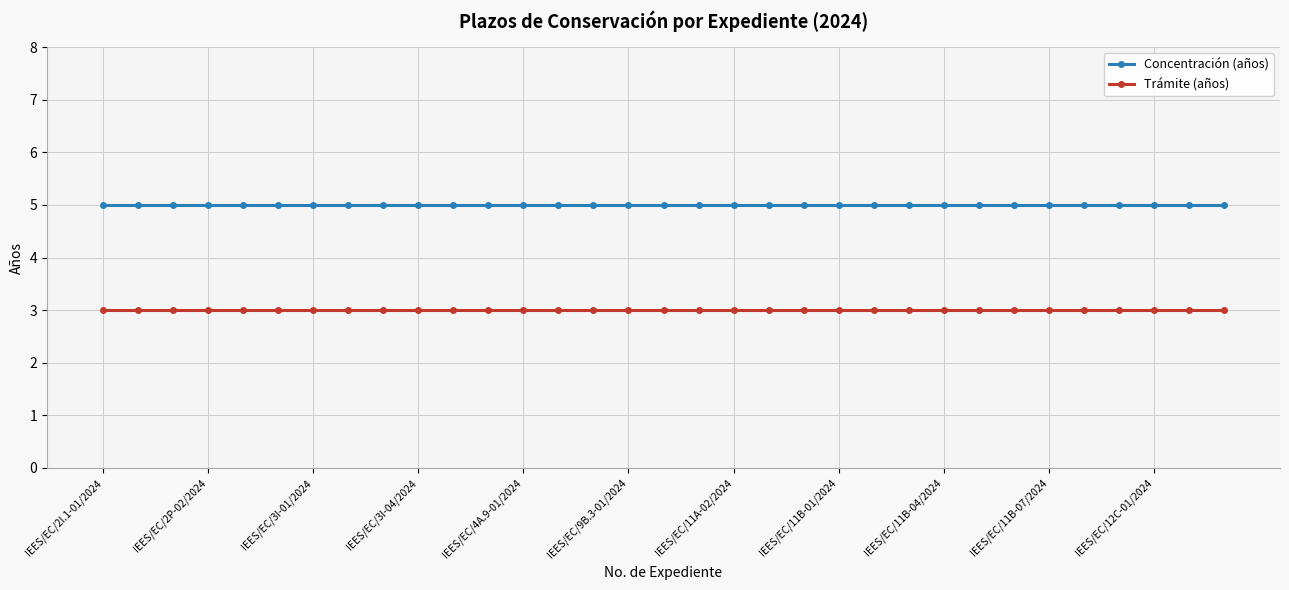

What are all the series names shown in the legend?

Concentración (años), Trámite (años)